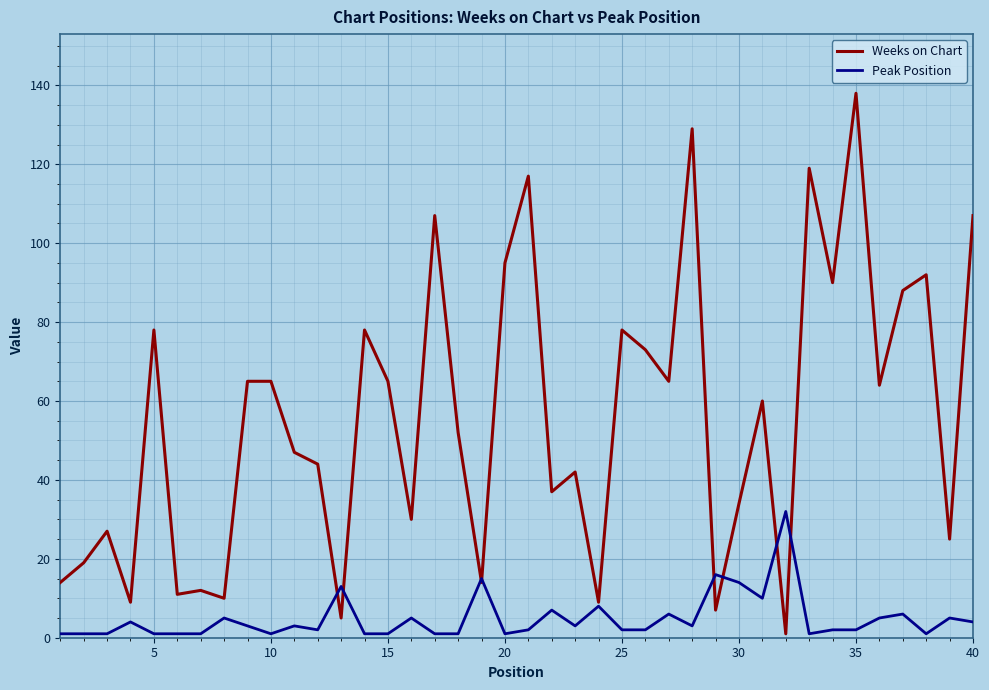

What are all the series names shown in the legend?

Weeks on Chart, Peak Position